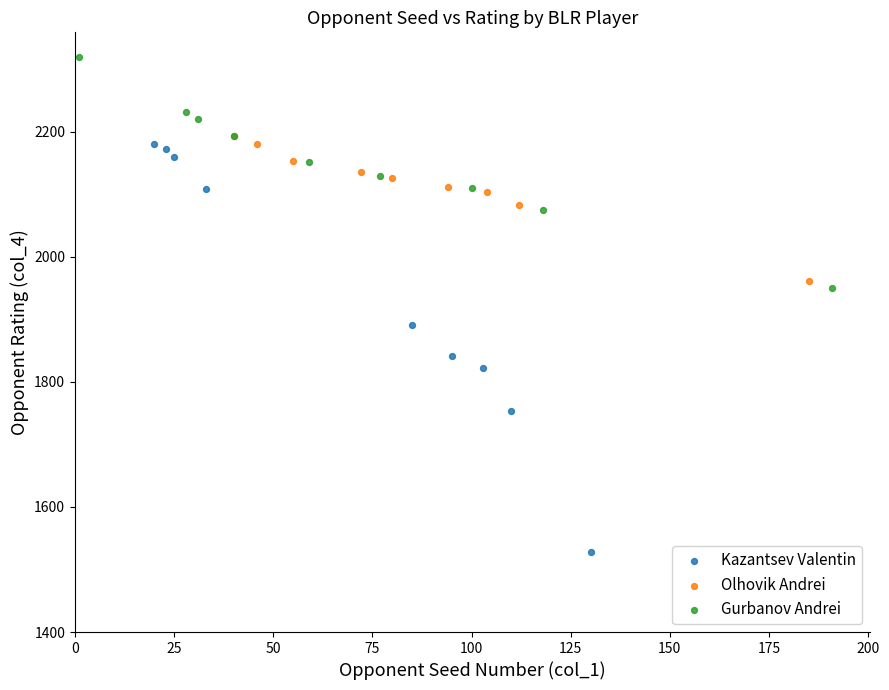

Which series contains the lowest Y value?

Kazantsev Valentin